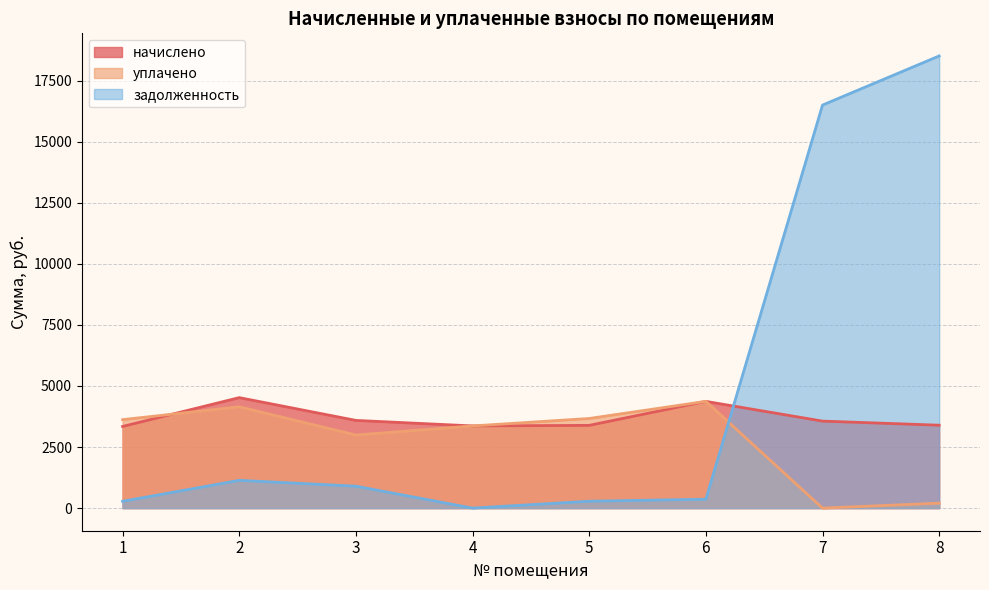

What is the highest value of the уплачено series?

4370.4